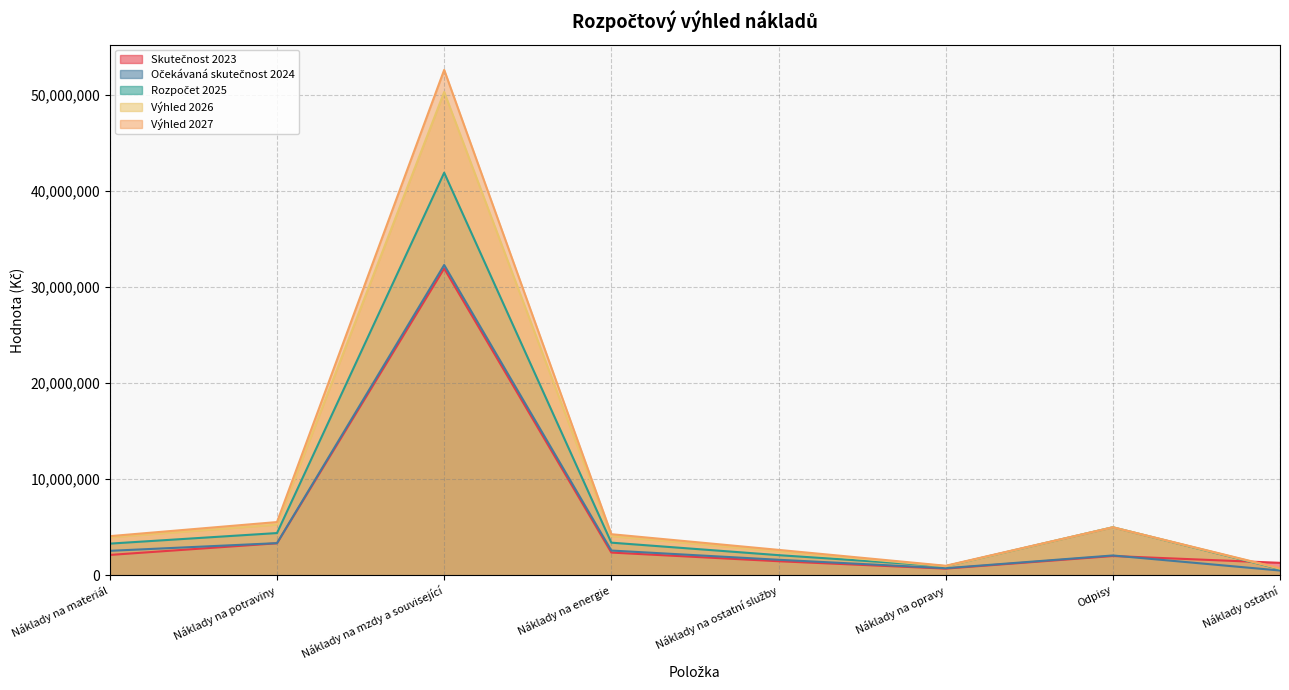

Between Náklady na mzdy a související and Náklady na ostatní služby, which is larger?

Náklady na mzdy a související